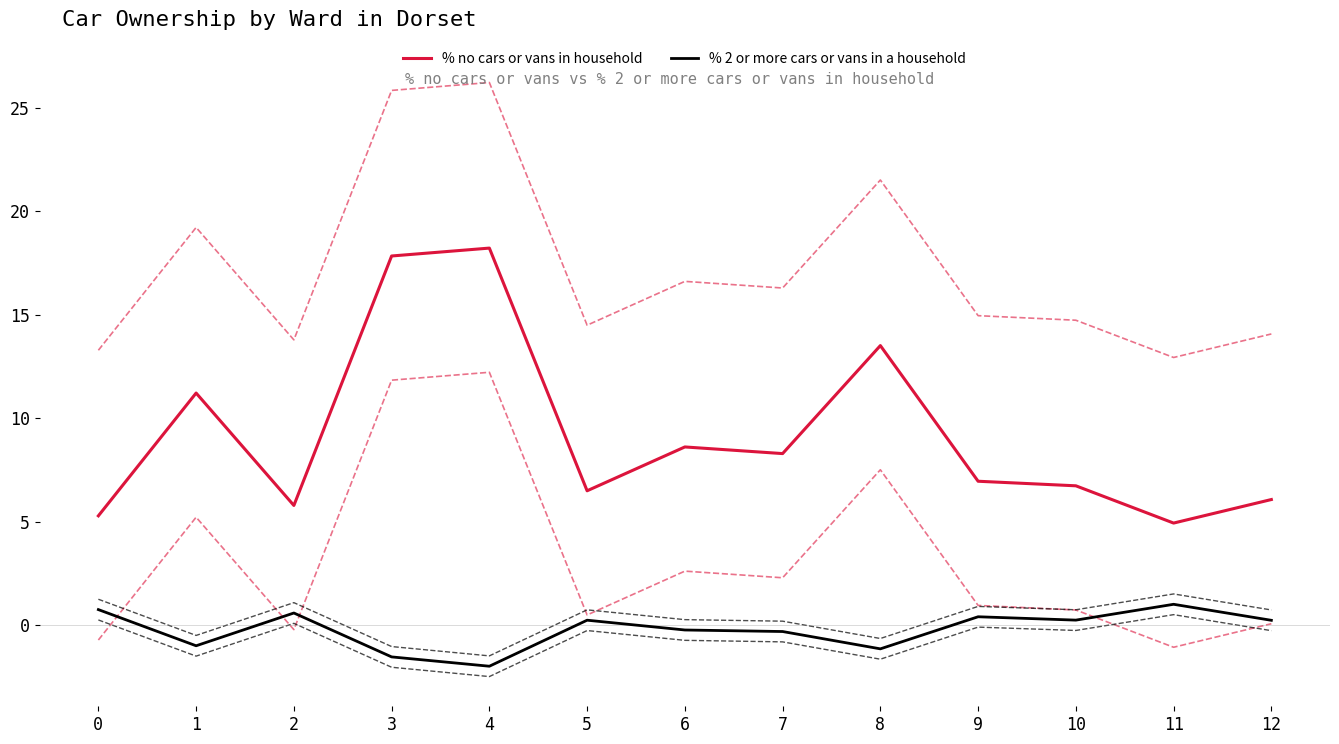

True or false: % 2 or more cars or vans in a household and % no cars or vans in household intersect in this chart.

False